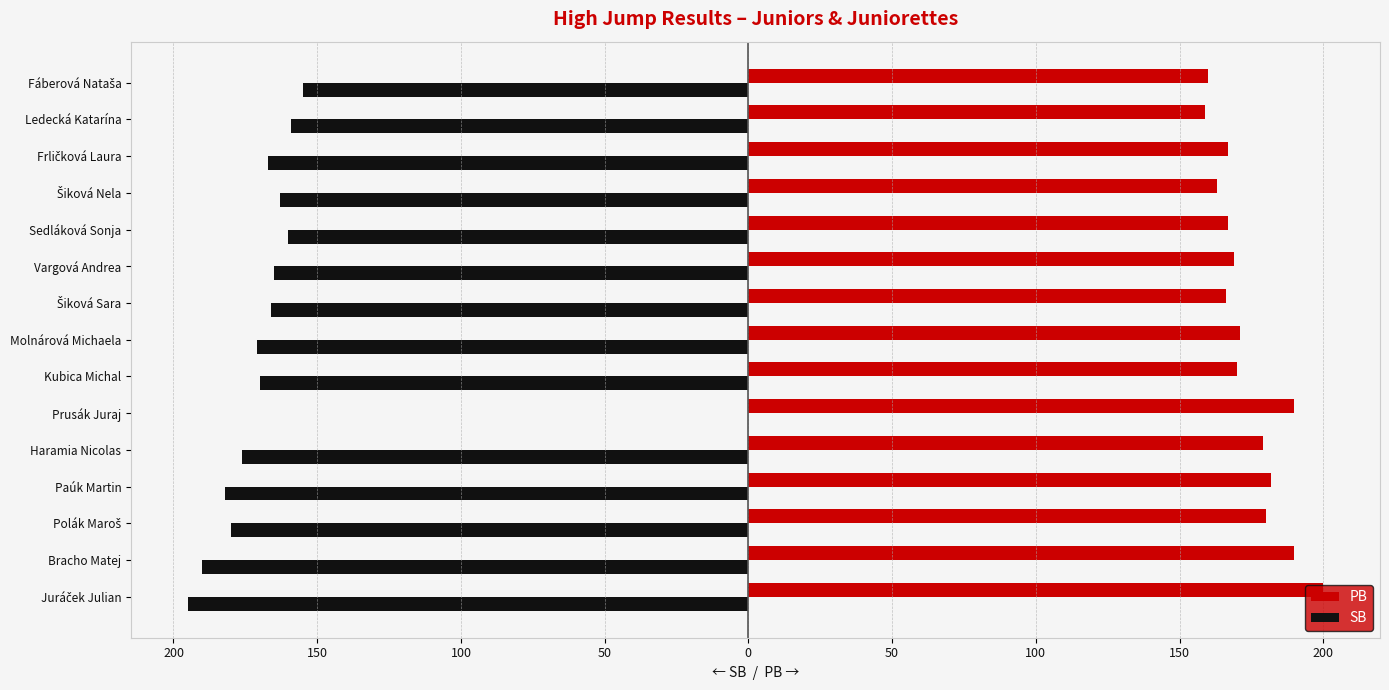

What are all the series names shown in the legend?

PB, SB